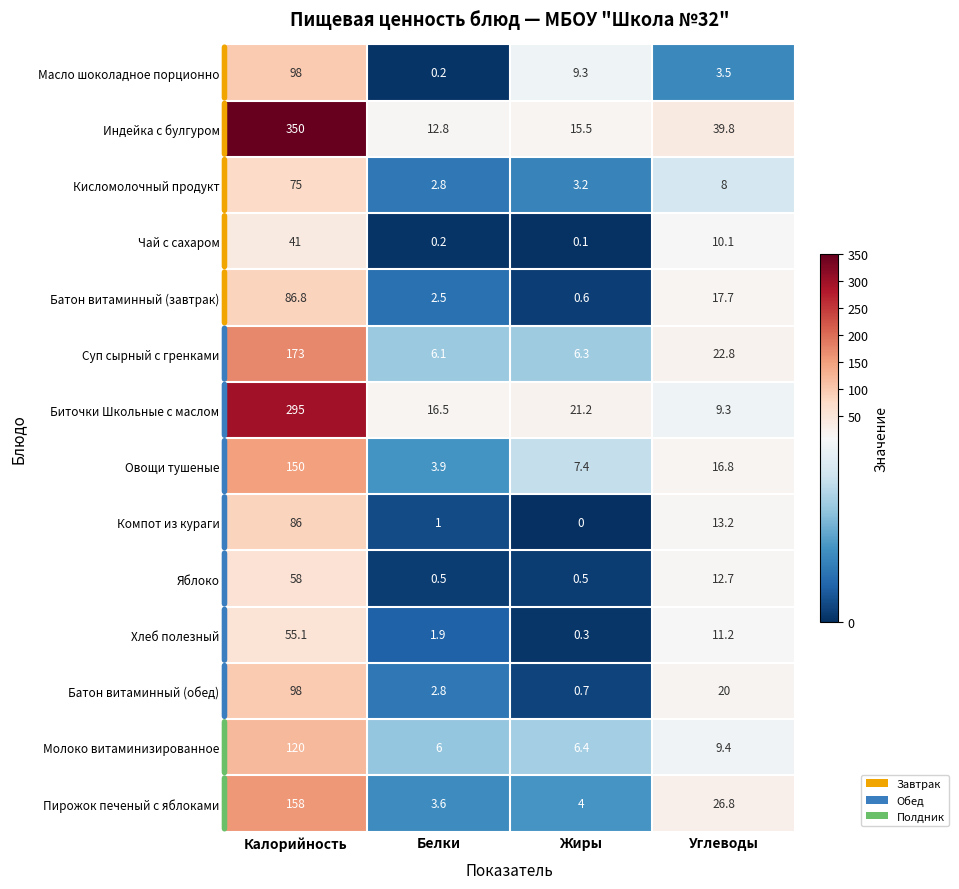

The value of Молоко витаминизированное at Жиры is 6.4. True or false?

True